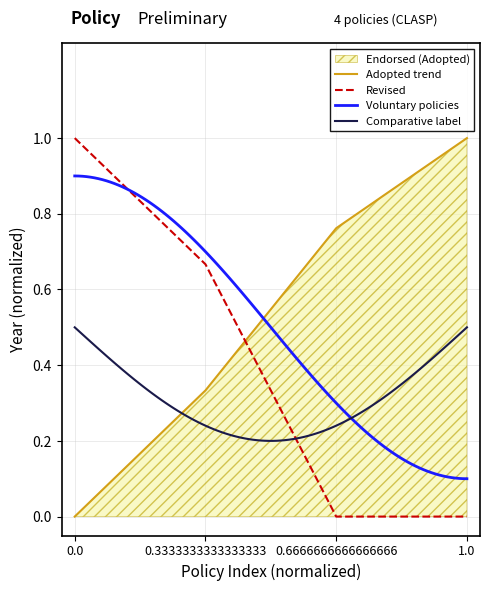

What is the value of the 3rd point from the left?

0.8